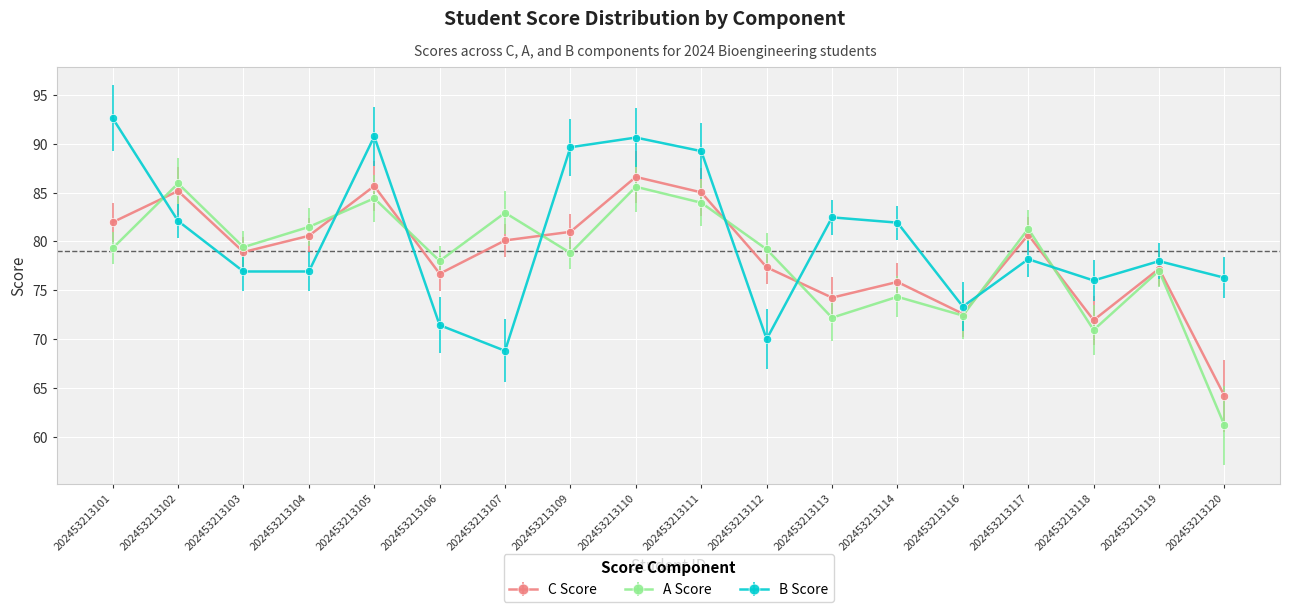

What are all the series names shown in the legend?

C Score, A Score, B Score